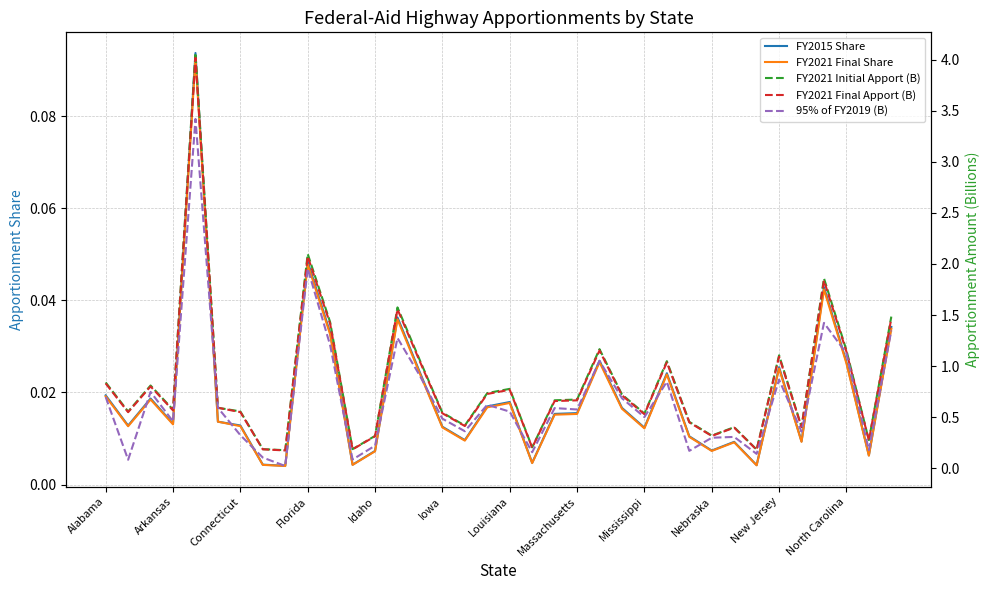

Which series has the largest total across all categories?

FY2021 Initial Apport (B)